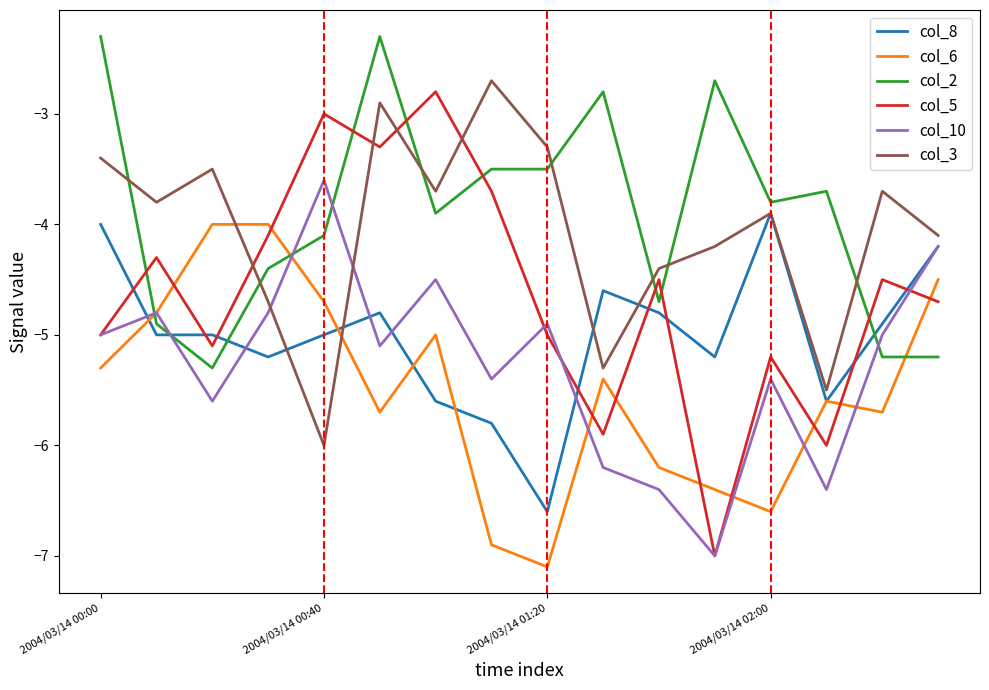

Which series ends up on top after the final intersection of col_6 and col_5?

col_6